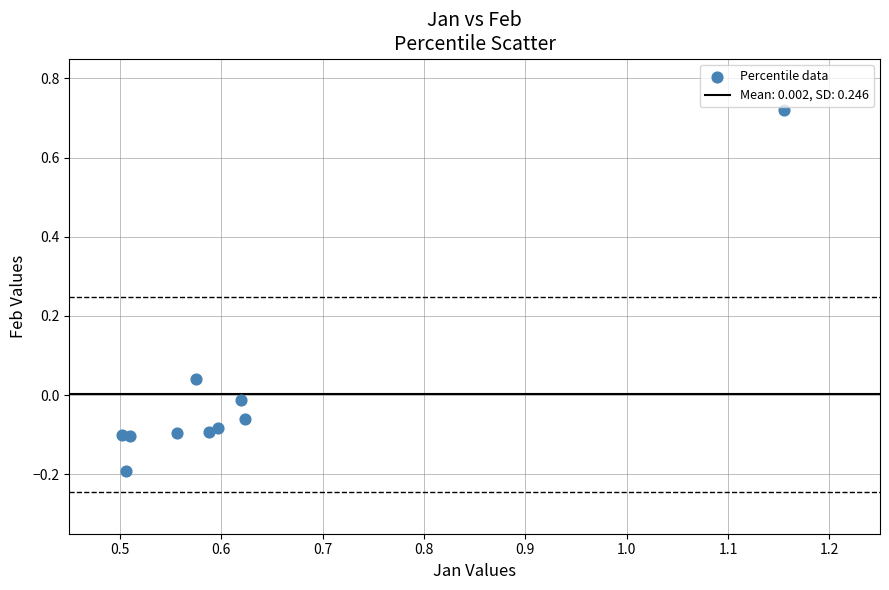

What is the range of Y values (max minus min)?

0.9